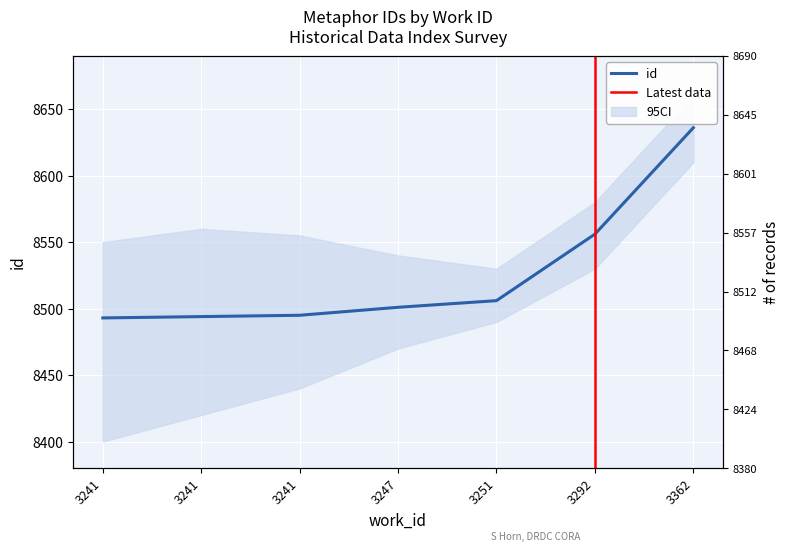

What is the ratio of the value at 3362 to the value at 3241?

1.0